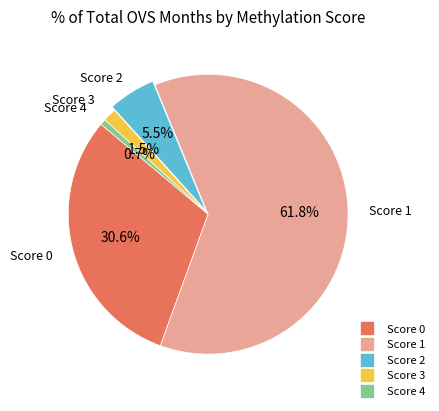

Is there a majority slice in this chart?

Yes